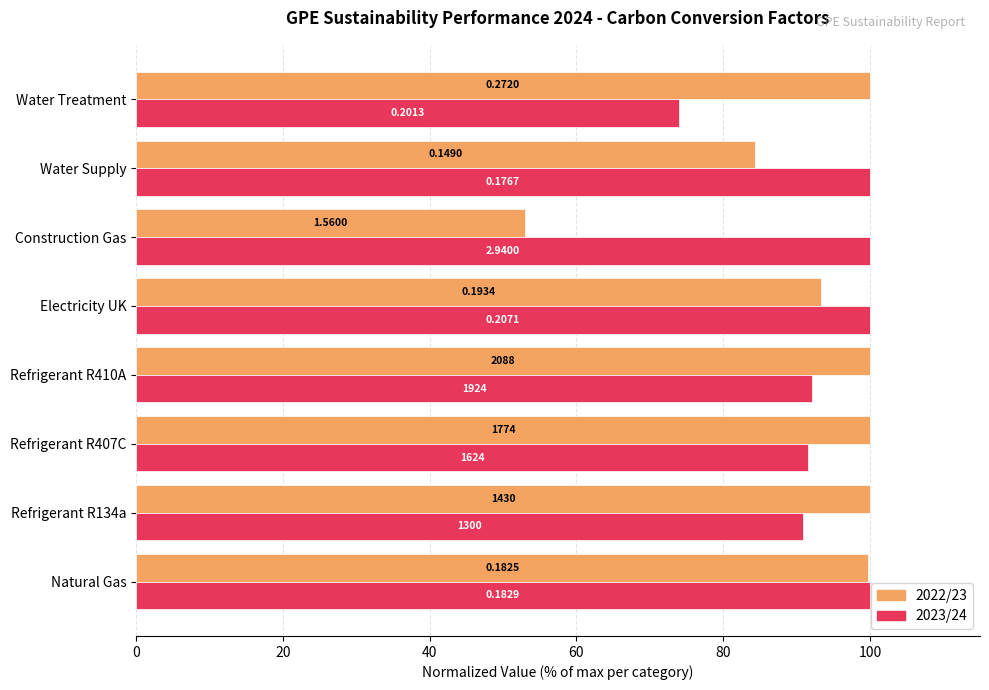

What is the average value of the 2023/24 series?

93.6